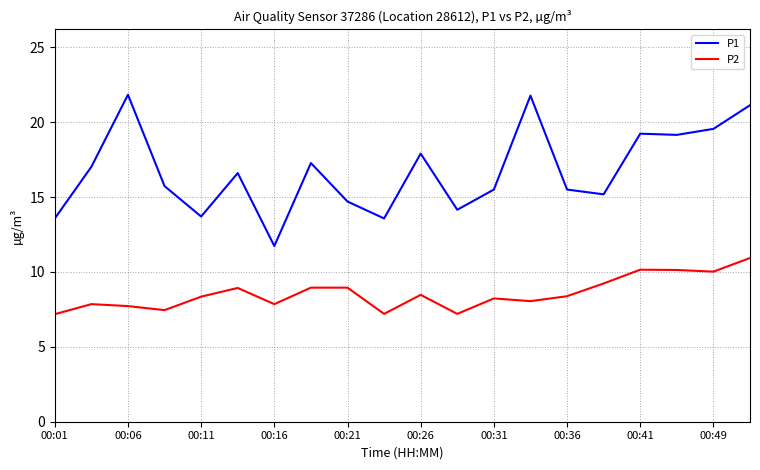

What is the maximum value for P1?

21.8